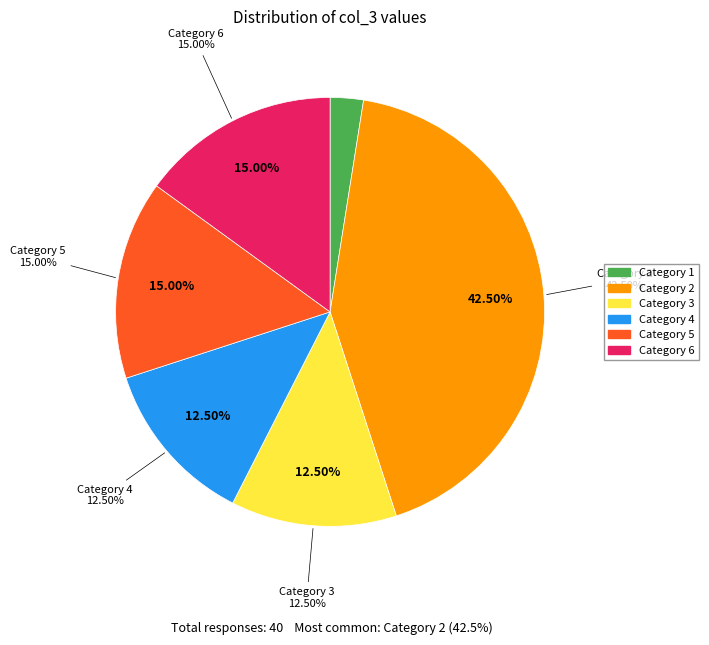

What percentage is the 39 slice, to the nearest percent?

2%